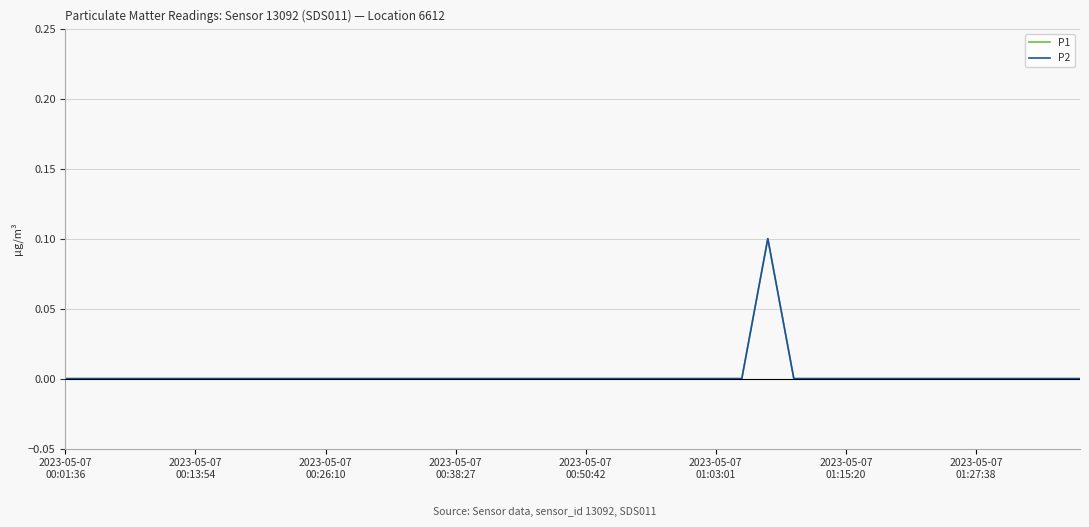

True or false: P2 and P1 cross at least once.

False